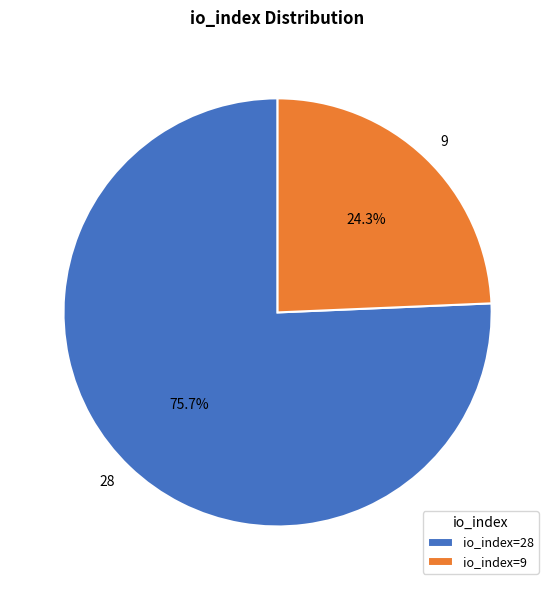

Between 9 and 28, which is larger?

28